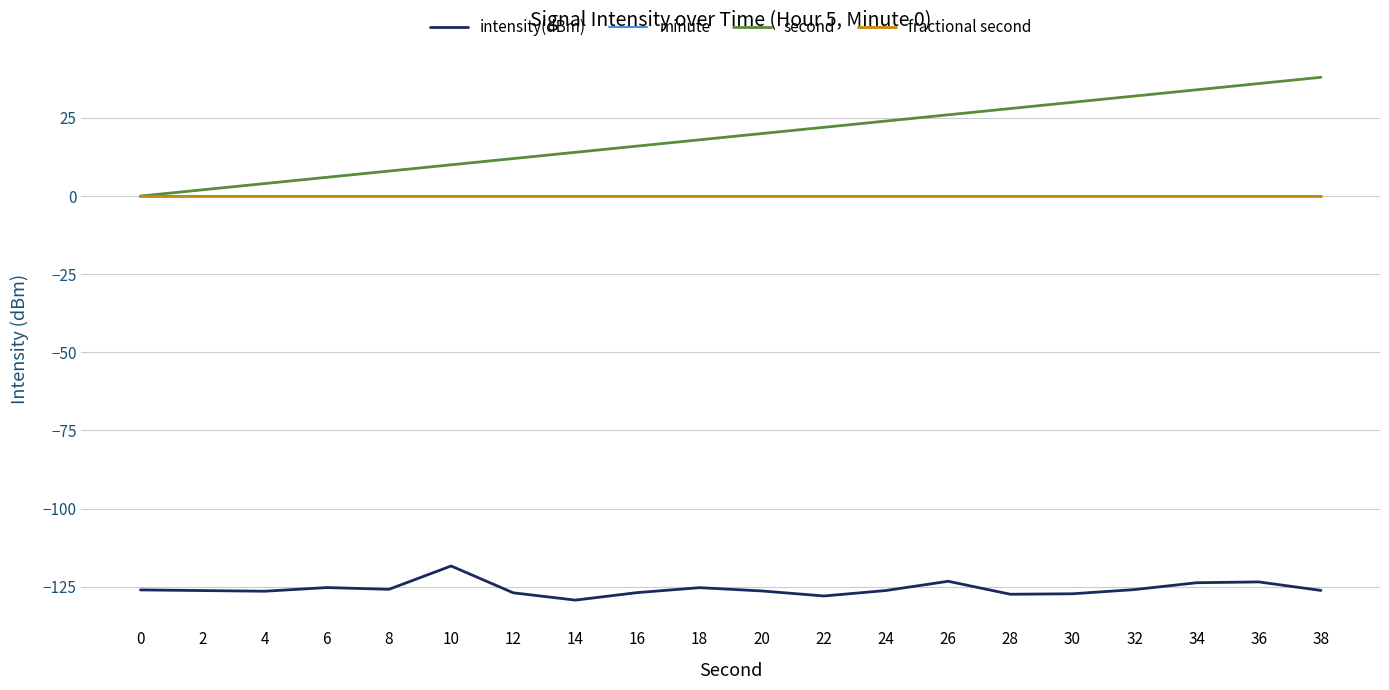

Is the value of minute at 6 greater than the value of intensity(dBm) at 0?

Yes